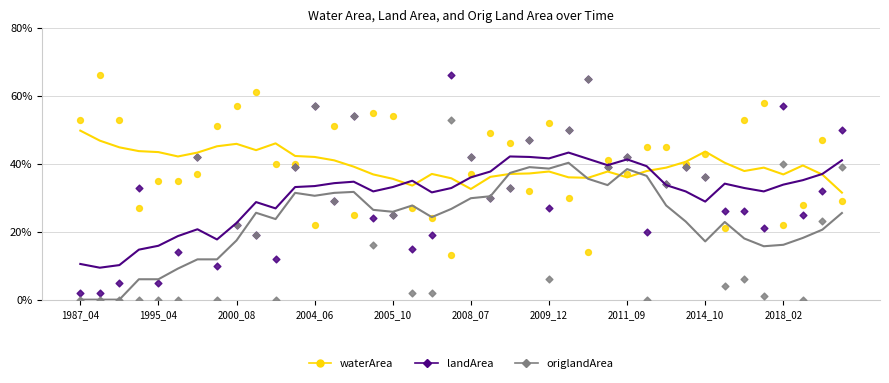

What are all the series names shown in the legend?

waterArea, landArea, origlandArea